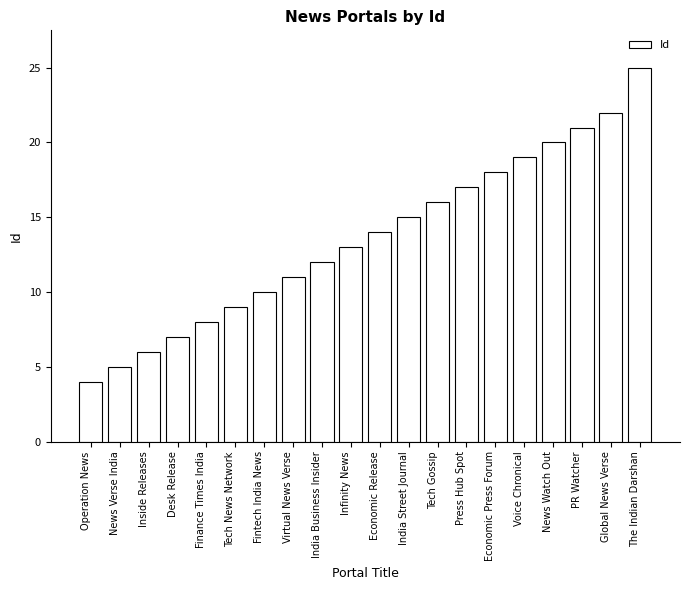

What is the change in value from Fintech India News to PR Watcher?

+11